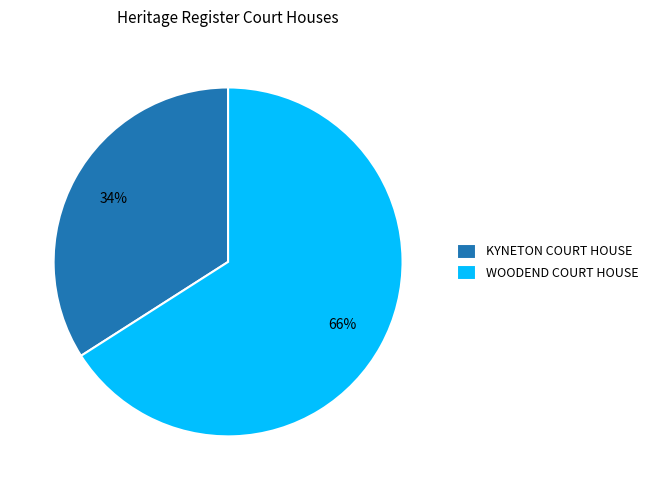

Is the sum of KYNETON COURT HOUSE and WOODEND COURT HOUSE greater than half?

Yes